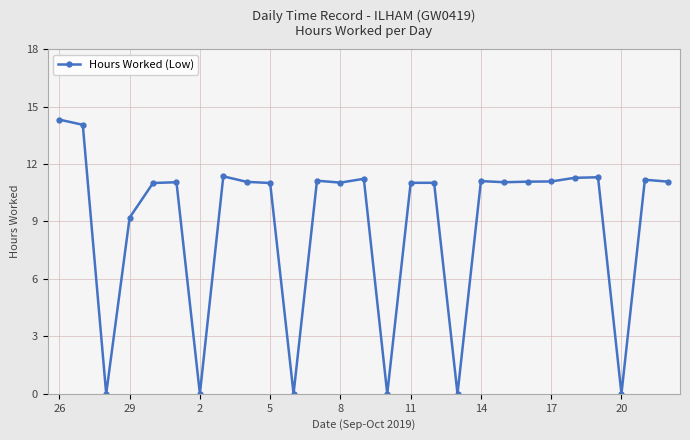

What is the sum of all values?

237.7